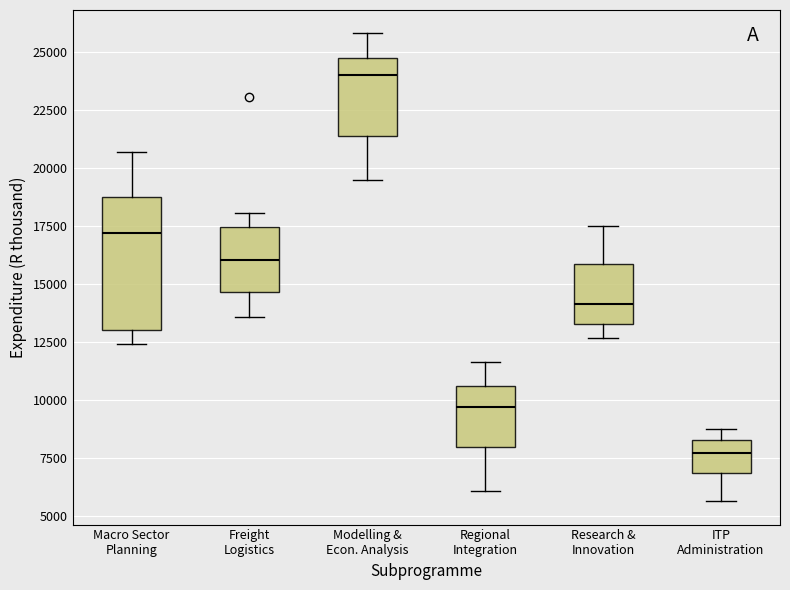

Reading left to right, transcribe this box plot: for each box, give where its median line is, the range the box spans, and where its two whiskers end, as read against the y-axis. The values are not printed on the chart, so give them approximately, as read against the axis.

Macro Sector Planning: median 17000, box 13000 to 18500, whiskers 12500 to 20500
Freight Logistics: median 16000, box 14500 to 17500, whiskers 13500 to 18000
Modelling & Econ. Analysis: median 24000, box 21500 to 24500, whiskers 19500 to 26000
Regional Integration: median 9500, box 8000 to 10500, whiskers 6000 to 11500
Research & Innovation: median 14000, box 13500 to 16000, whiskers 12500 to 17500
ITP Administration: median 7500, box 7000 to 8500, whiskers 5500 to 8500 (just above the box's upper edge)